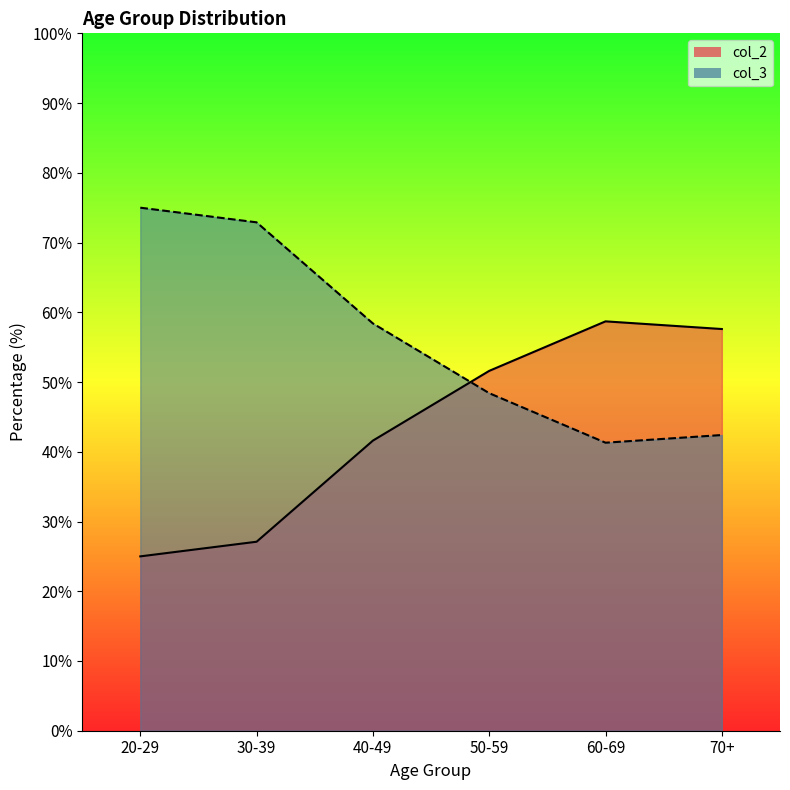

Which series has the largest total across all categories?

col_3